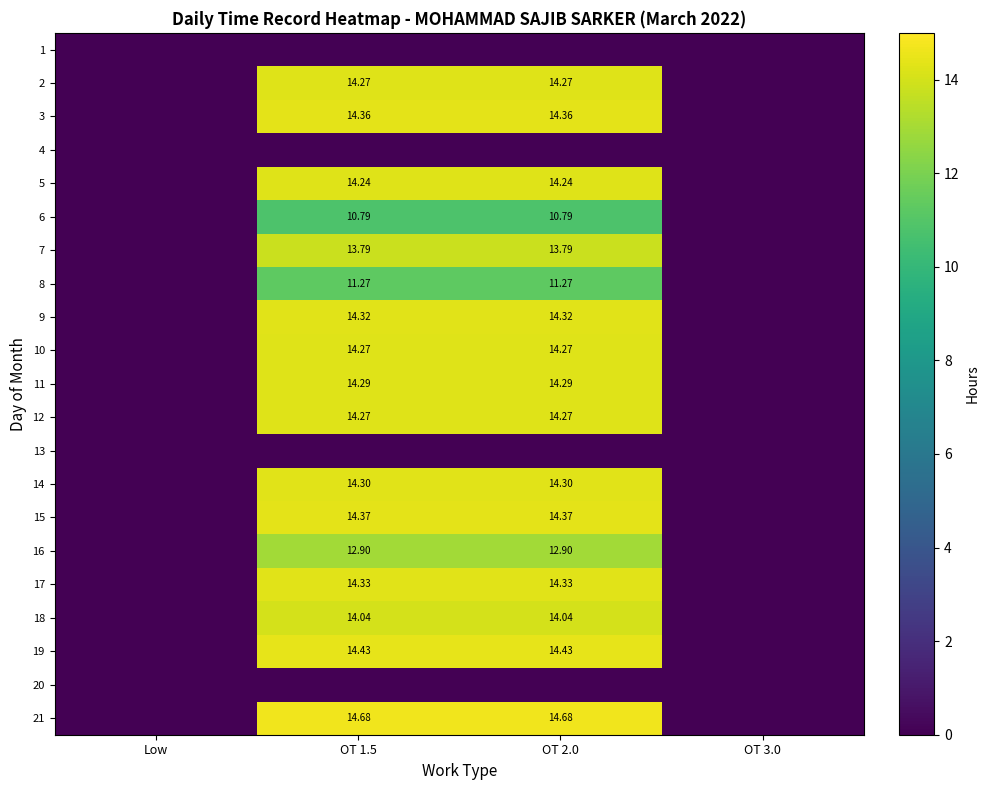

Is the value of 6 at OT 2.0 greater than the value of 15 at OT 1.5?

No